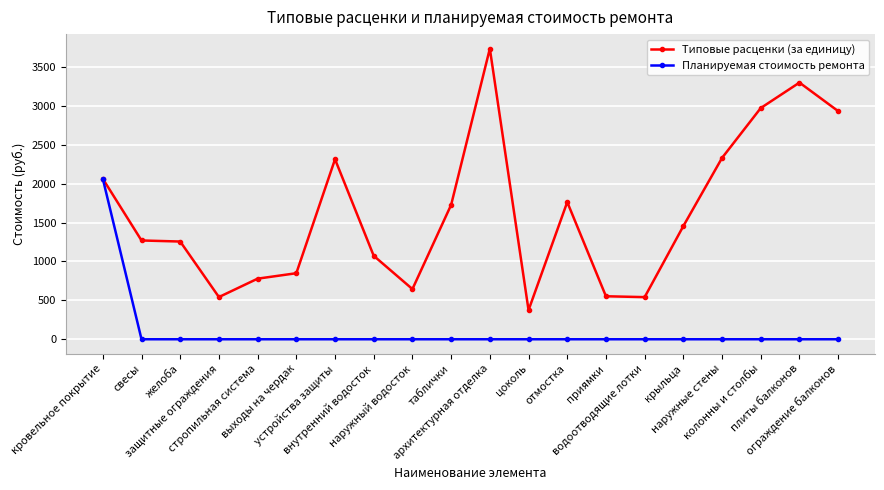

Which series has the largest range (max minus min)?

Типовые расценки (за единицу)